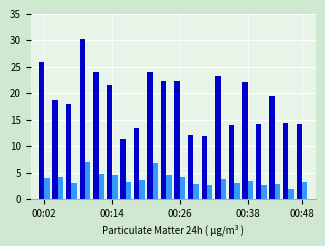

What is the maximum value shown in the chart?

30.2